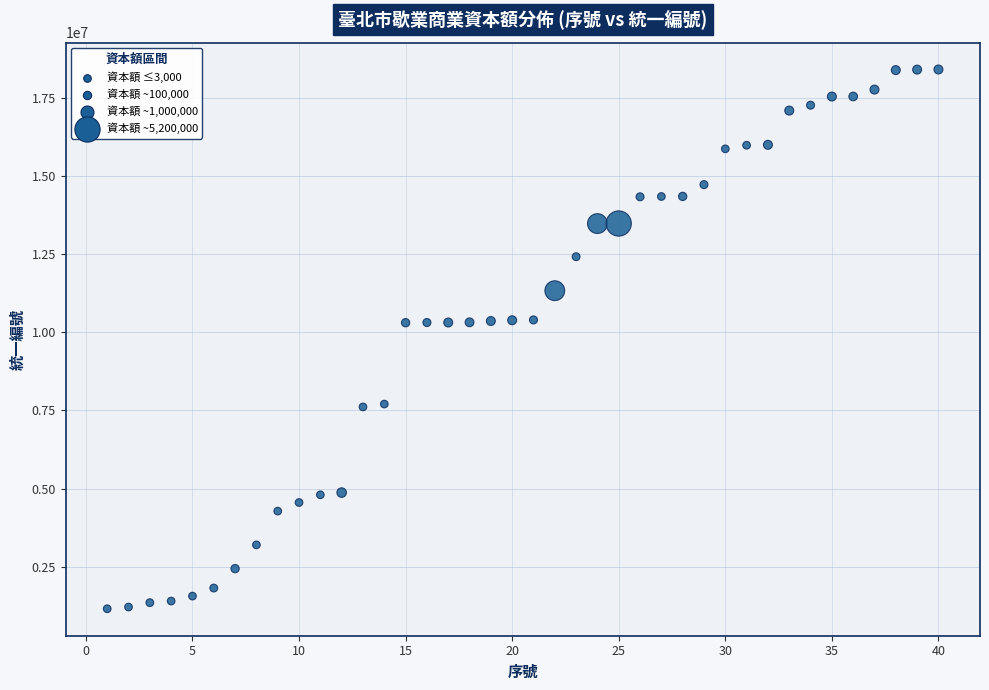

What is the range of Y values (max minus min)?

17237950